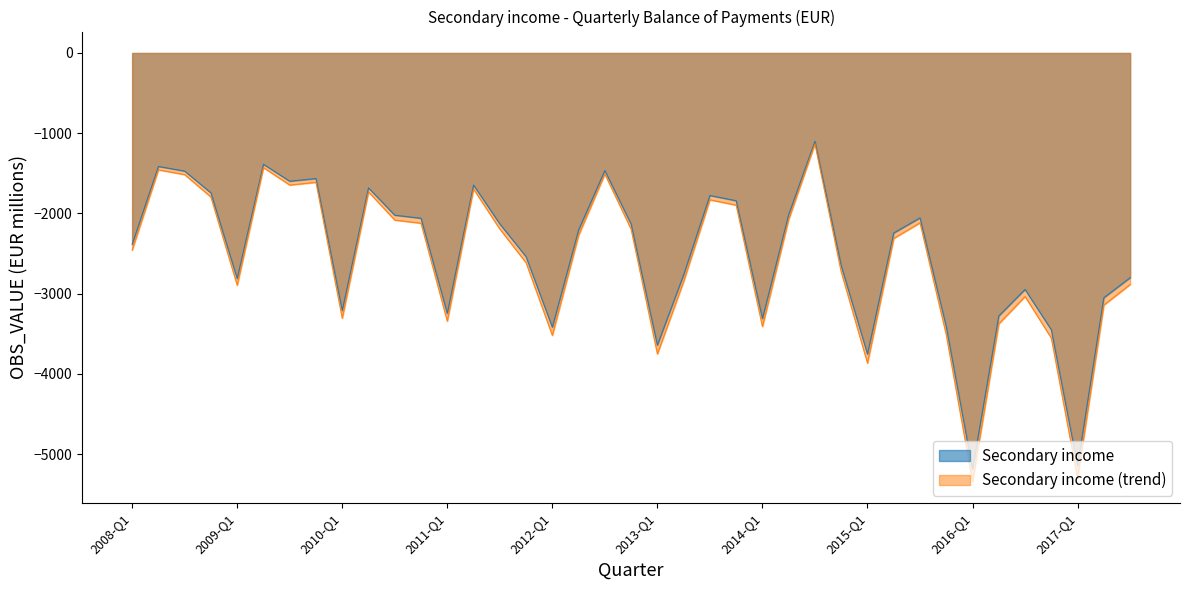

What is the approximate value at 2009-Q2?

-1387.5